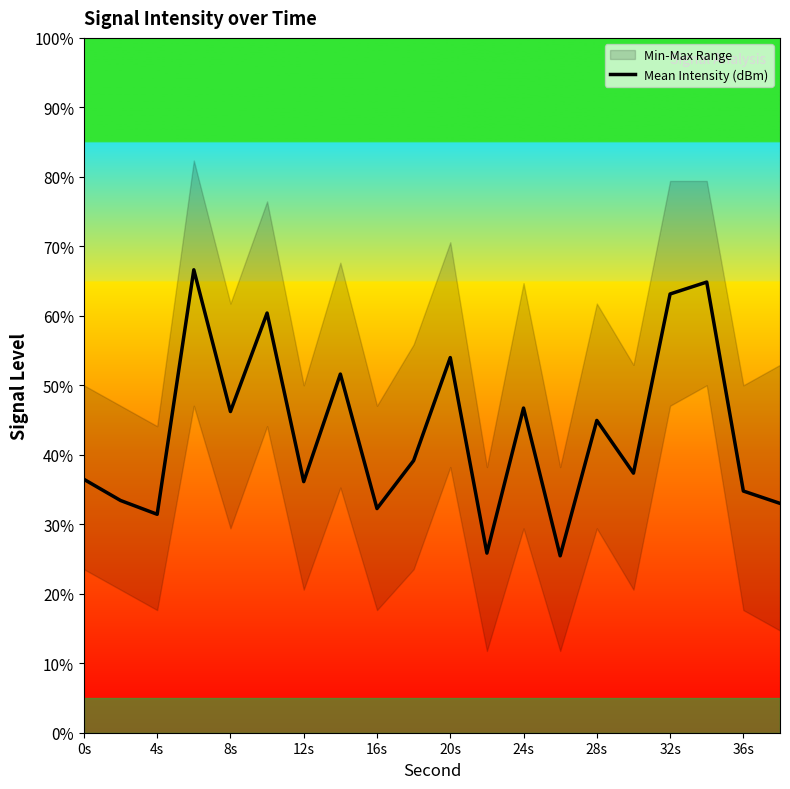

What is the greatest value displayed?

66.6